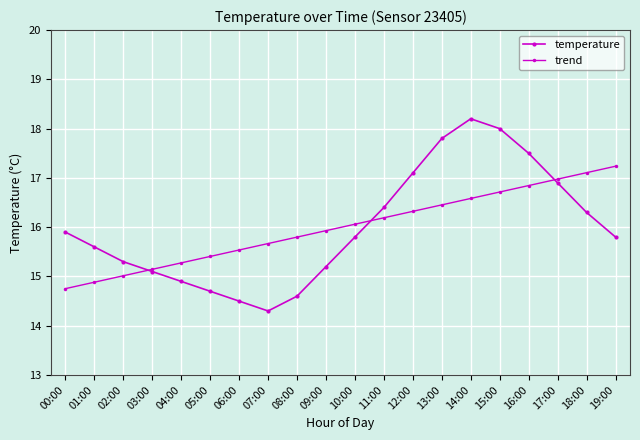

How many series are shown in this chart?

2